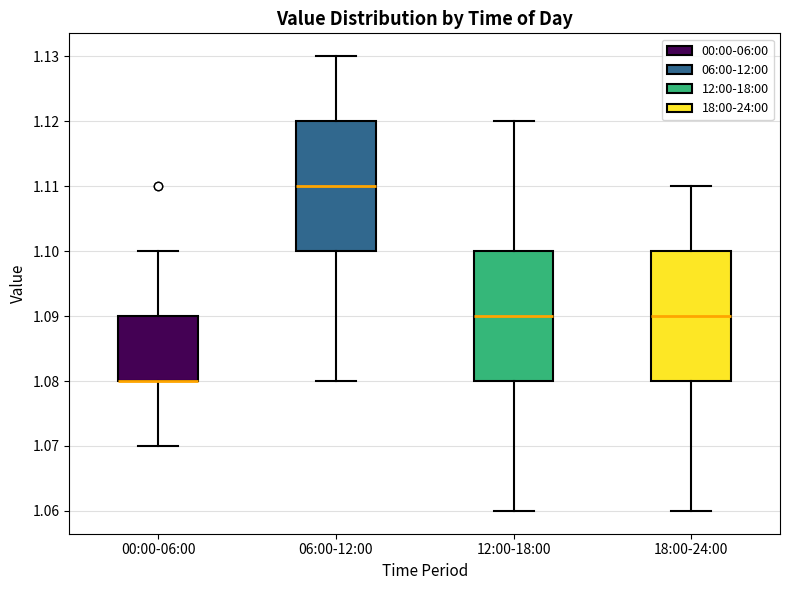

Where does the upper whisker of the box for 12:00-18:00 end on the y-axis? The values are not printed on the chart, so give them approximately, as read against the axis.

1.12